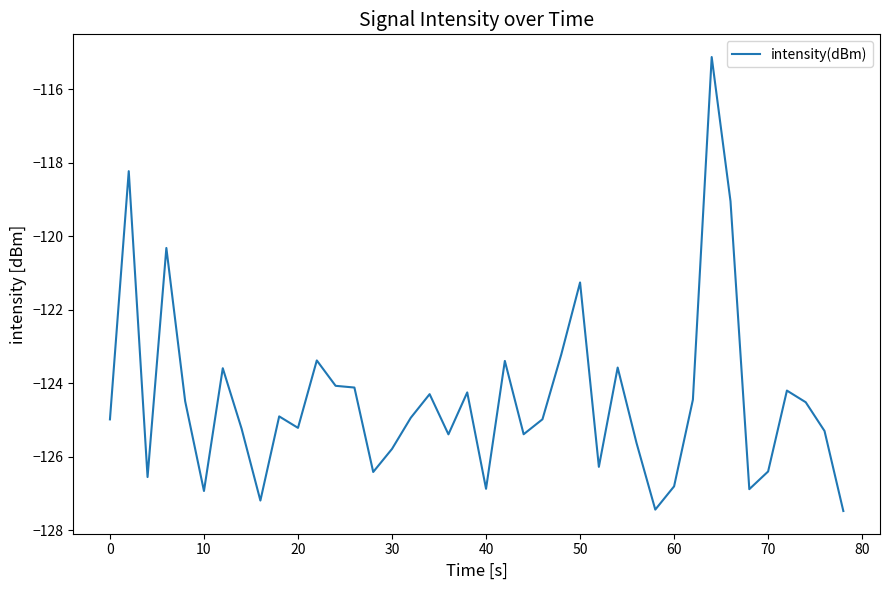

Is this an area chart (filled region under the line)?

No